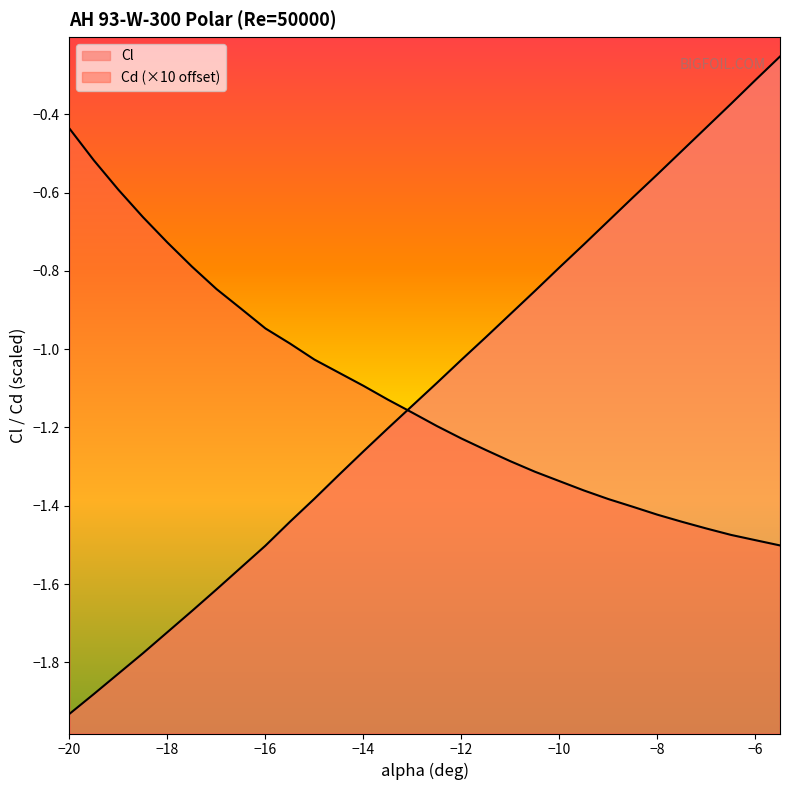

What is the lowest value of the Cd series?

-1.5